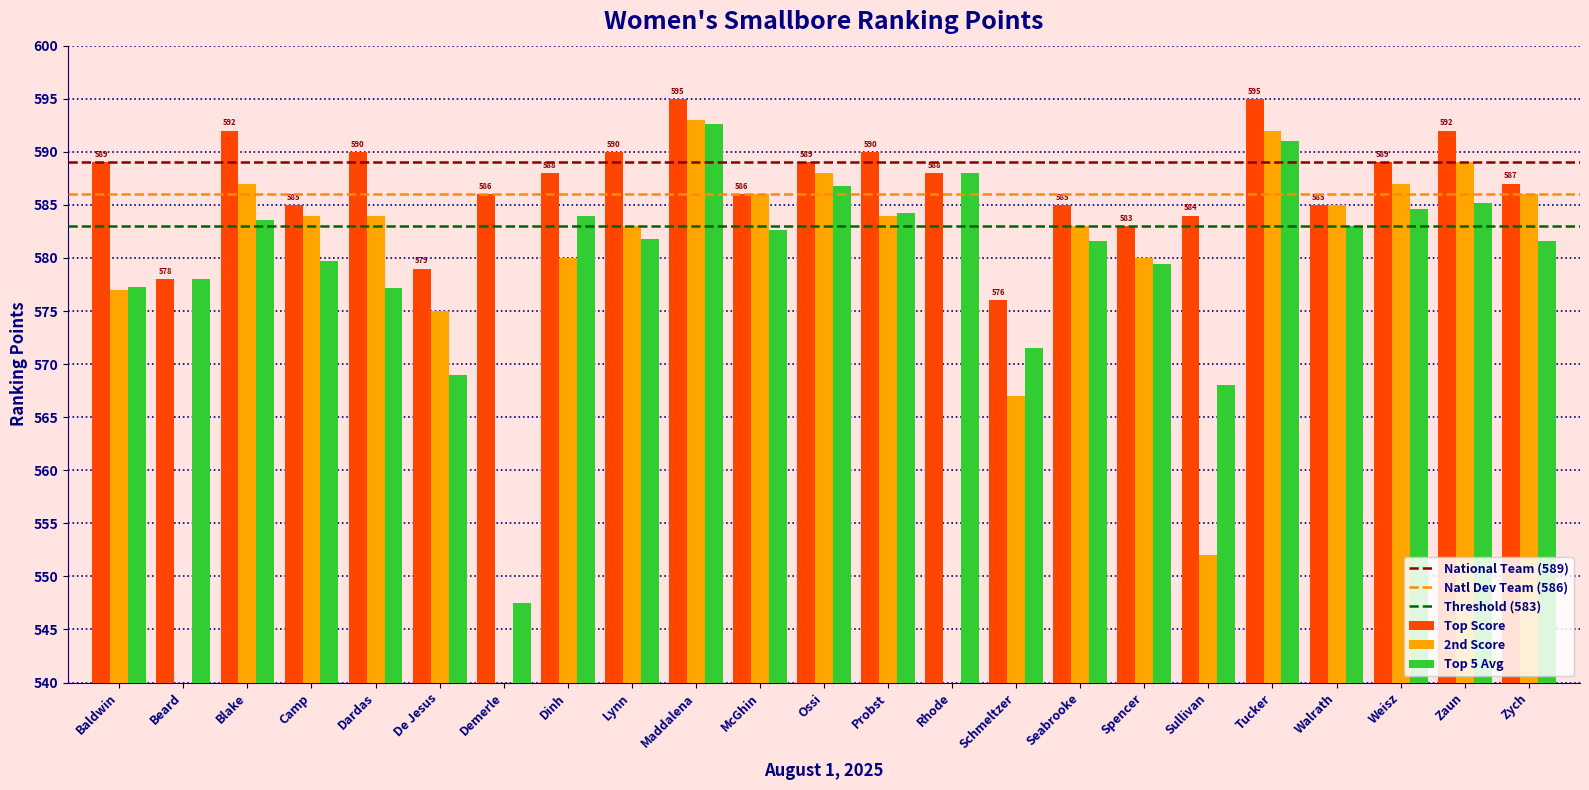

At which label does Top 5 Avg first exceed 581?

Blake